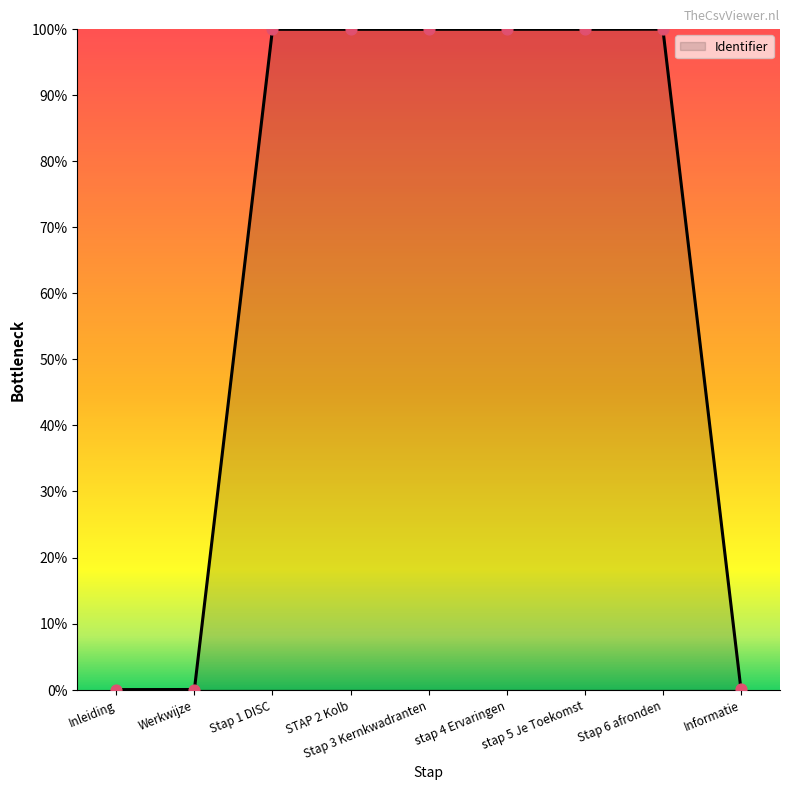

Which has a higher value, Informatie or Stap 3 Kernkwadranten?

Stap 3 Kernkwadranten